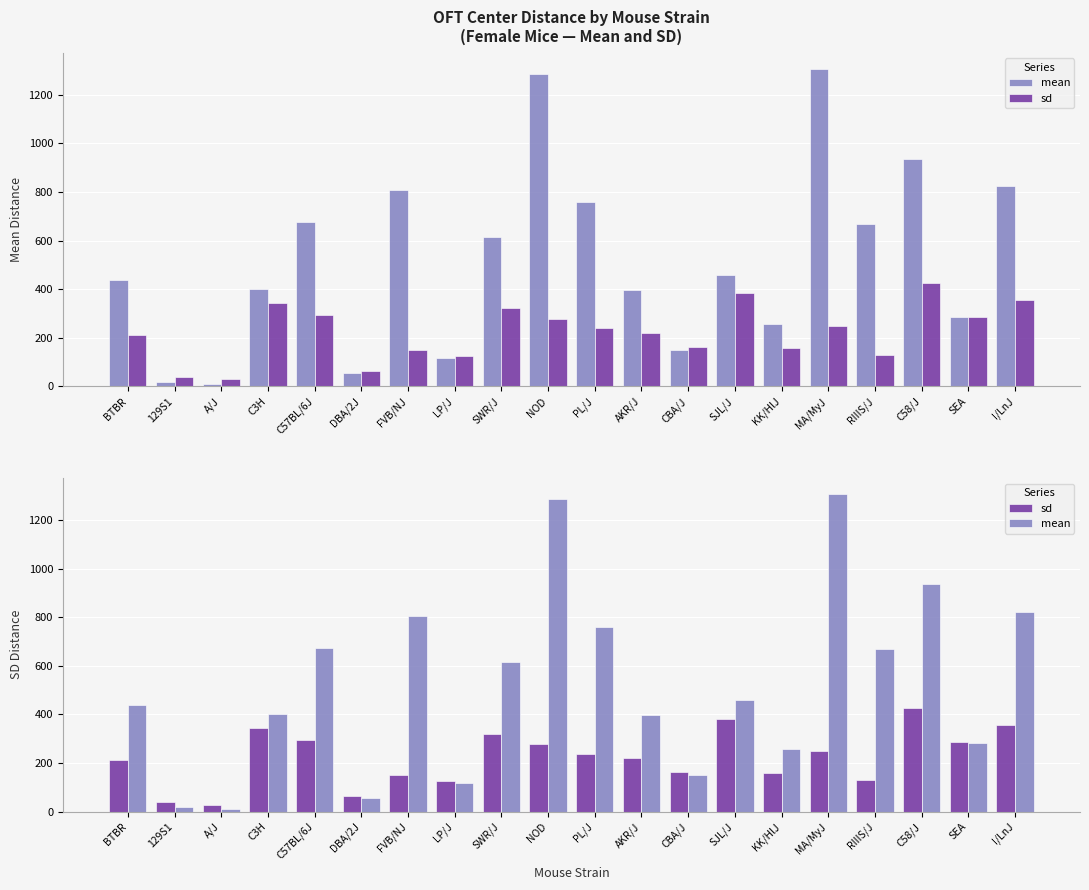

Rank the categories by mean value from highest to lowest.

MA/MyJ, NOD, C58/J, I/LnJ, FVB/NJ, PL/J, C57BL/6J, RIIIS/J, SWR/J, SJL/J, BTBR, C3H, AKR/J, SEA, KK/HlJ, CBA/J, LP/J, DBA/2J, 129S1, A/J